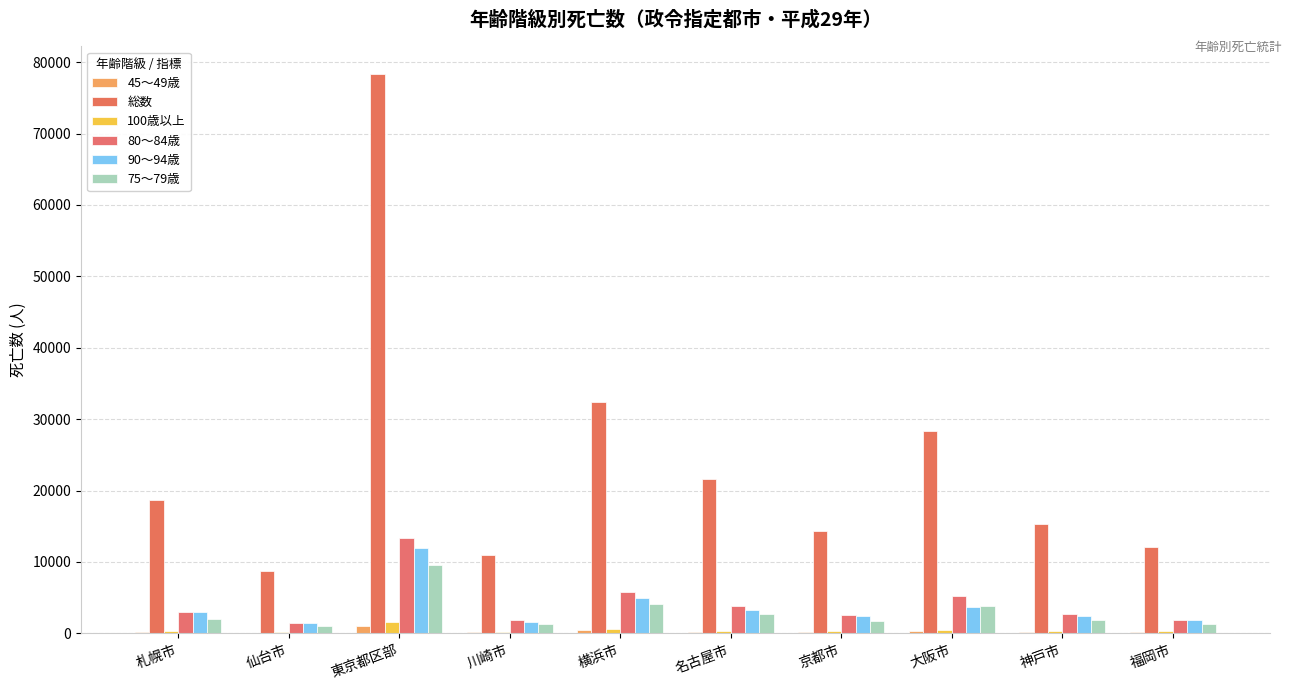

At how many categories does at least one series exceed 14709?

6